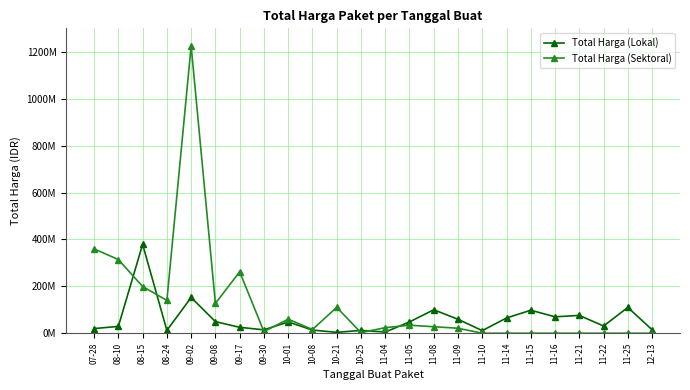

What are all the series names shown in the legend?

Total Harga (Lokal), Total Harga (Sektoral)